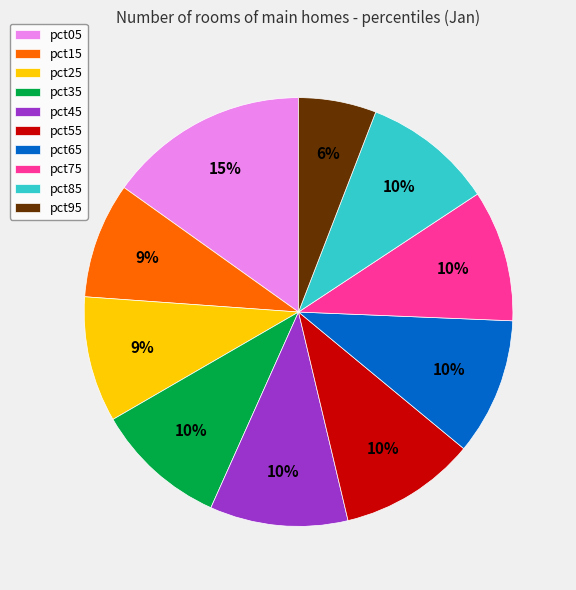

The pct15 slice represents 9% of the pie. True or false?

True